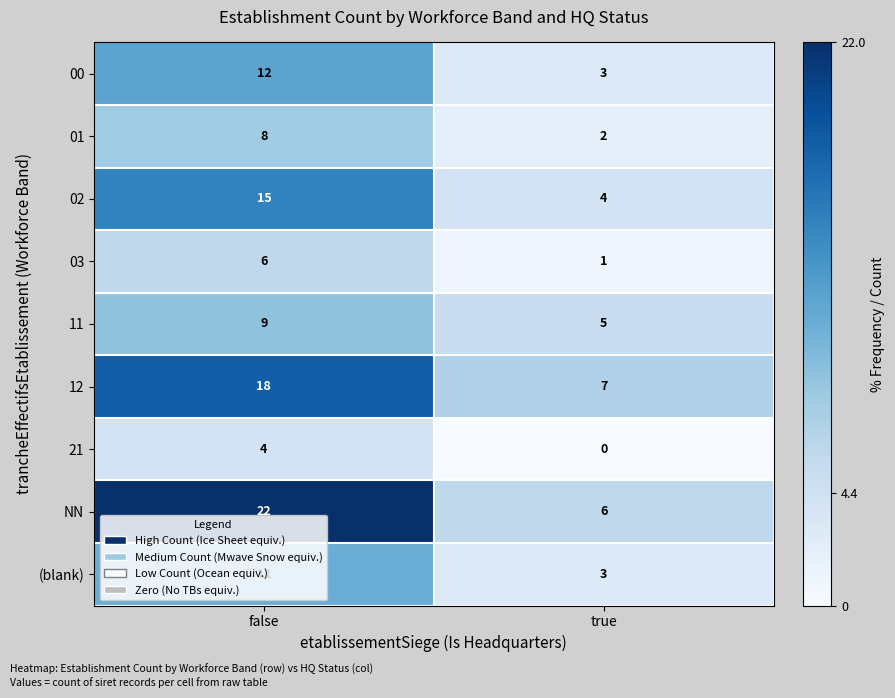

What is the difference between the 03 values at false and true?

5